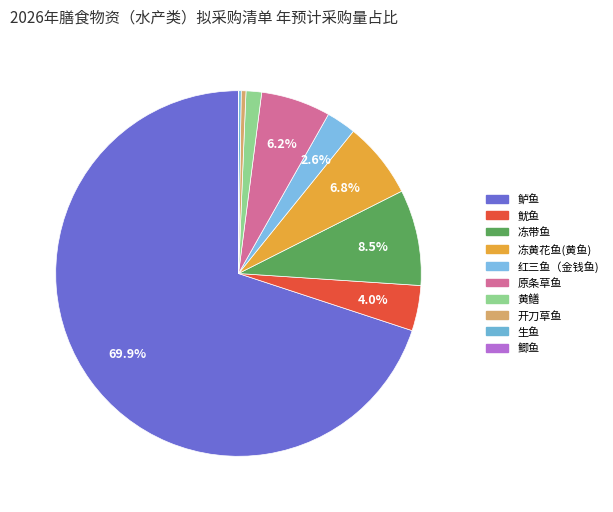

What is the change in value from 鱿鱼 to 冻黄花鱼(黄鱼)?

+1171.6